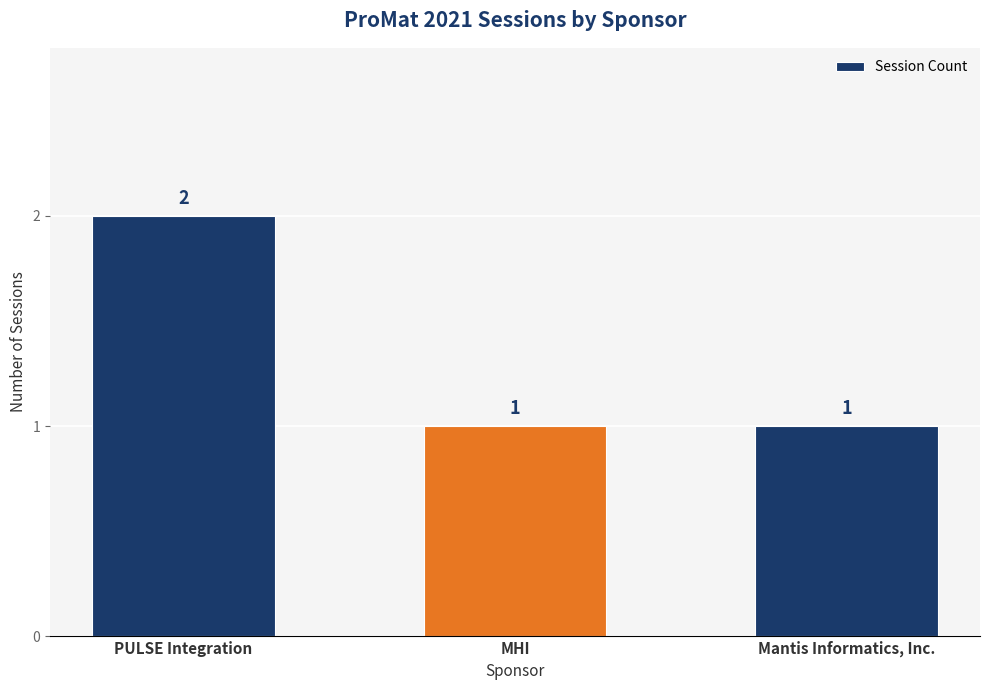

What is the ratio of the value at MHI to the value at PULSE Integration?

0.5